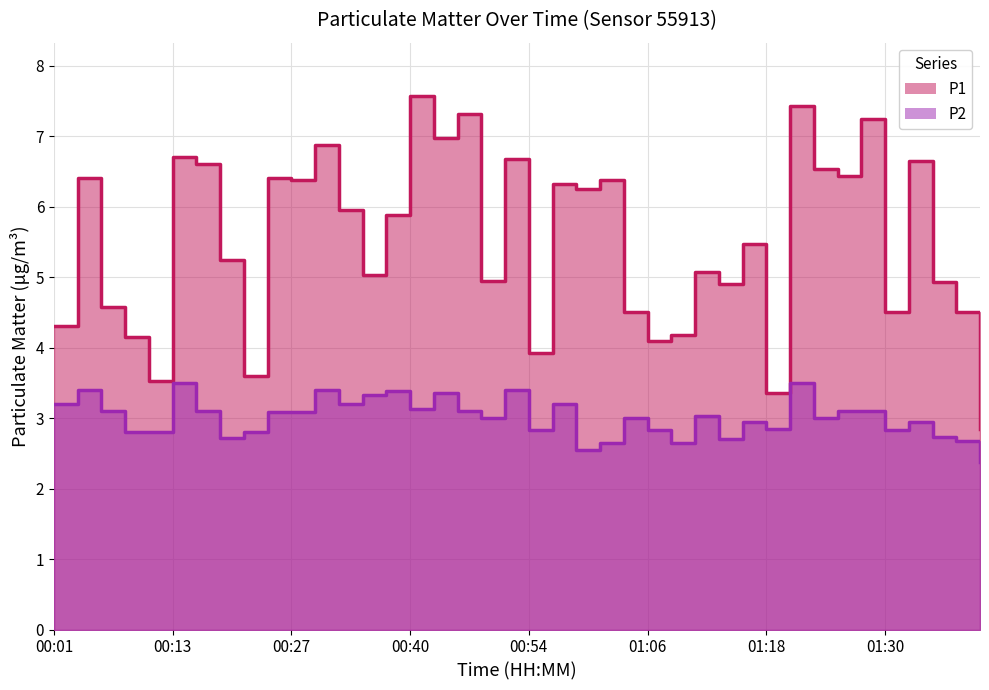

Rank the categories by P1 value from lowest to highest.

01:40, 01:18, 00:11, 00:21, 00:54, 01:06, 00:08, 01:08, 00:01, 01:03, 01:30, 01:38, 00:06, 01:13, 01:35, 00:48, 00:35, 01:11, 00:19, 01:16, 00:38, 00:32, 00:58, 00:56, 00:27, 01:01, 00:04, 00:24, 01:25, 01:23, 00:16, 01:33, 00:51, 00:13, 00:30, 00:43, 01:28, 00:46, 01:20, 00:40